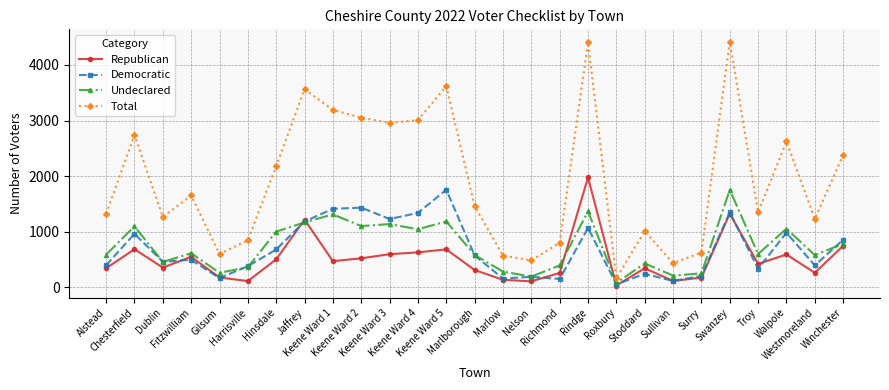

How many data points in Republican are less than 419?

13